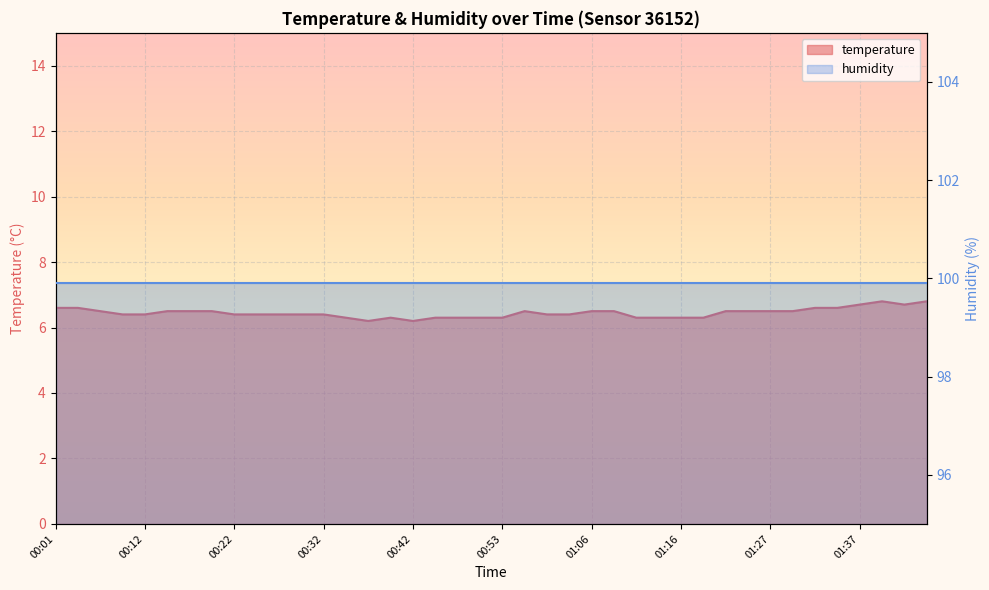

What position from the left is 00:32?

13